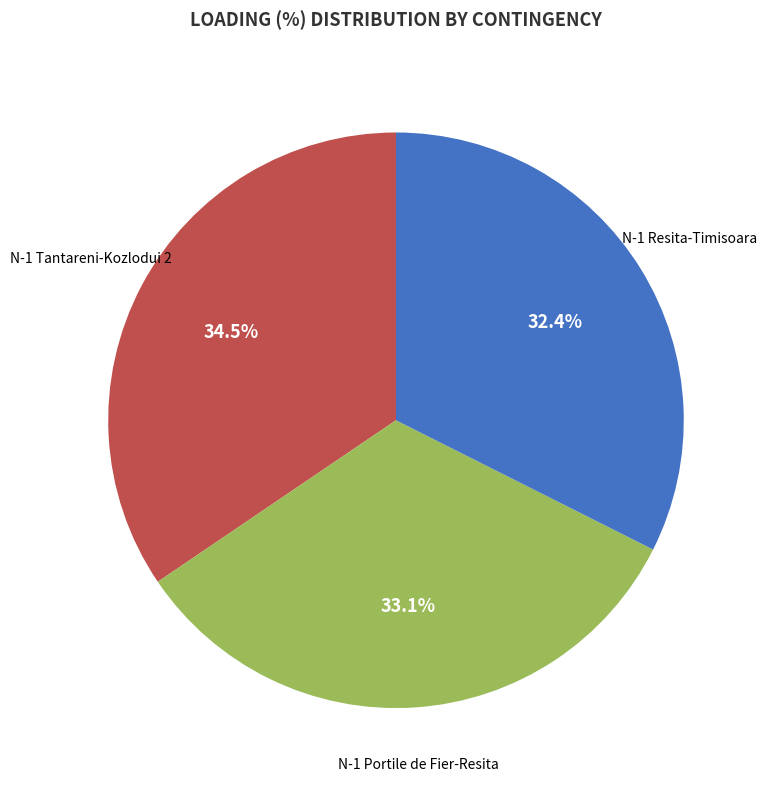

Does any single category account for the majority?

No